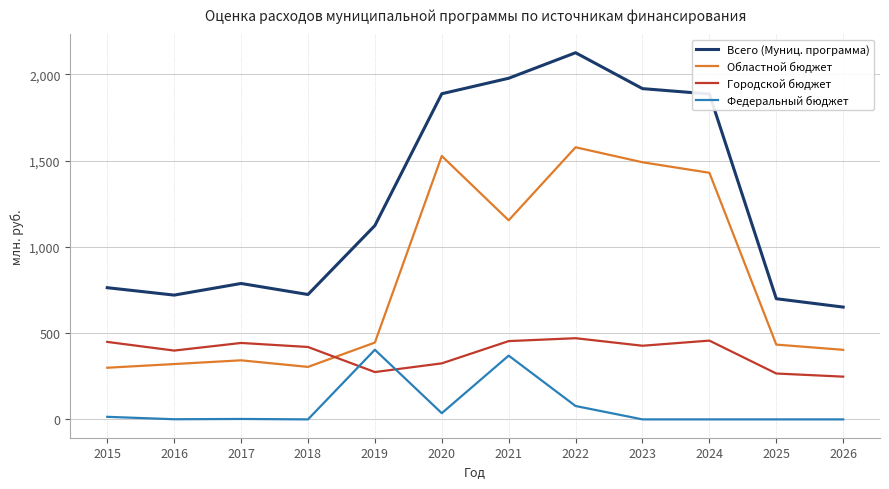

True or false: Всего (Муниц. программа) and Федеральный бюджет cross at least once.

False